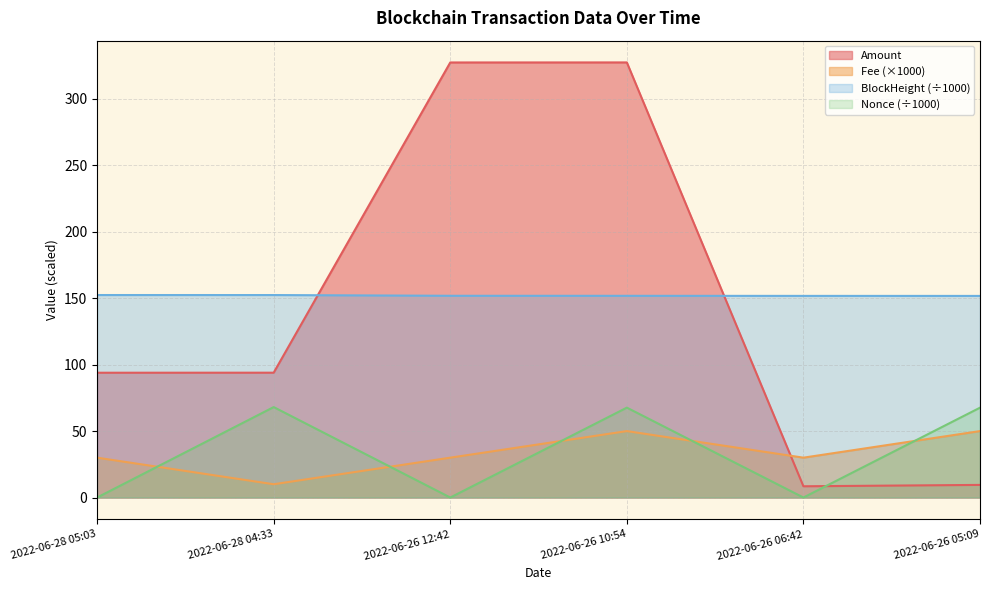

What value does the BlockHeight series have at 2022-06-26 06:42?

151.8